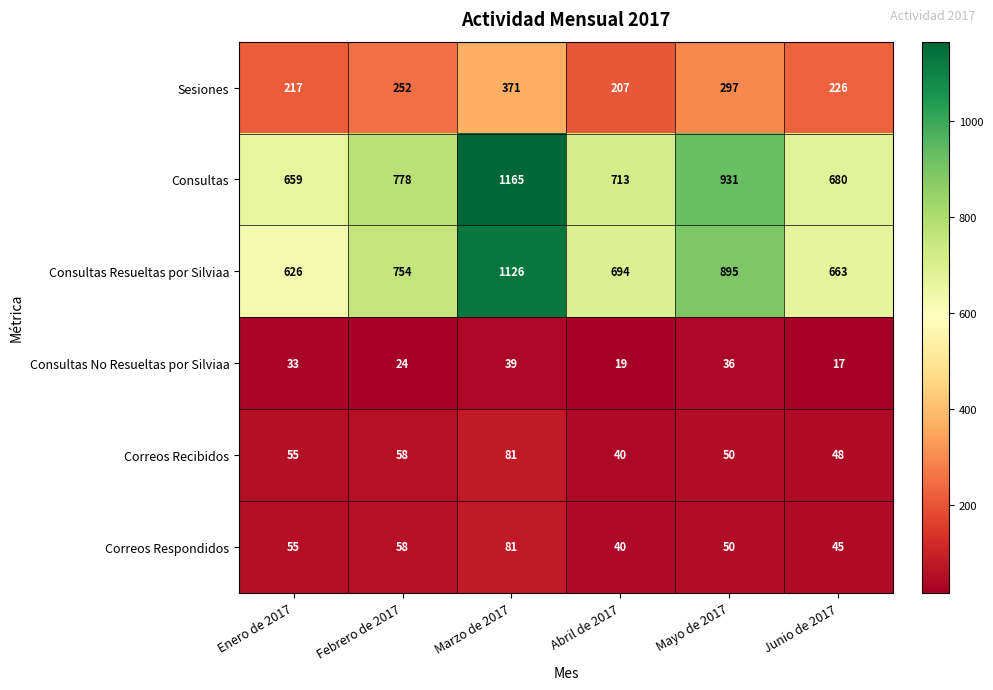

The Correos Recibidos series shows 81 at Marzo de 2017. True or false?

True